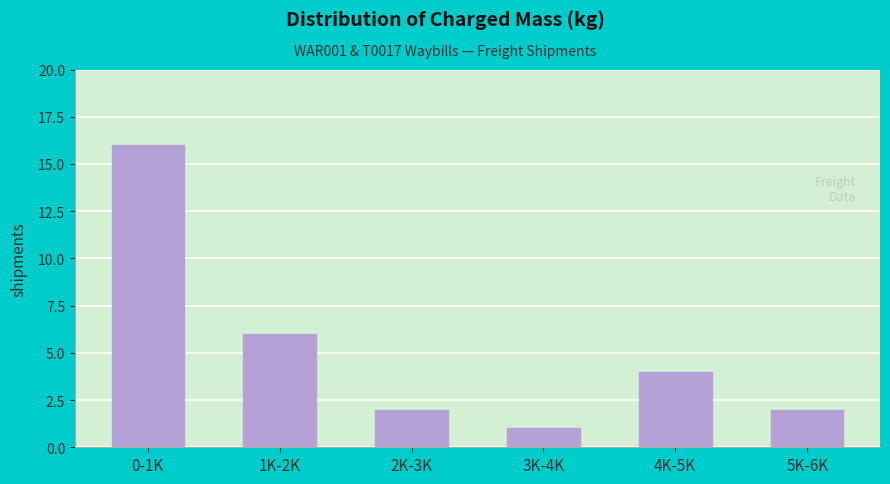

Reading left to right, what are all the values shown in this chart?

0-1K=16	1K-2K=6	2K-3K=2	3K-4K=1	4K-5K=4	5K-6K=2